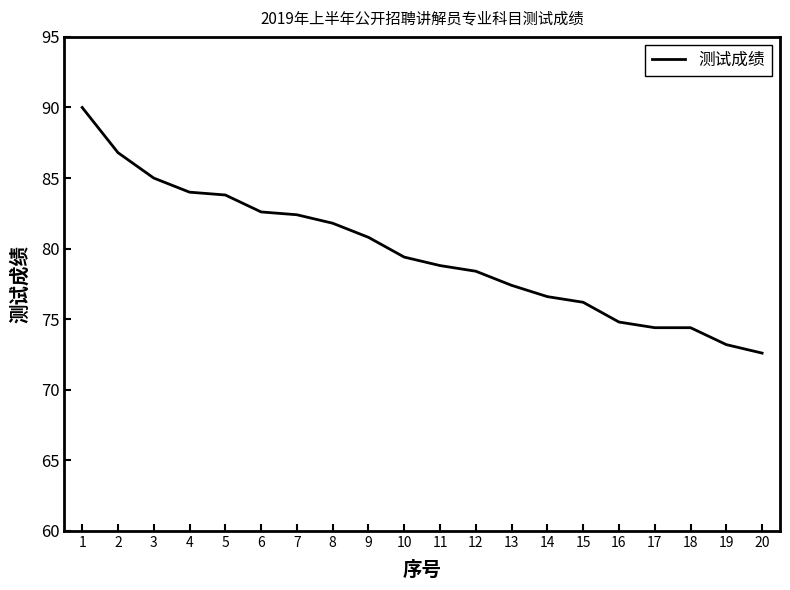

At which category does the chart reach its minimum across all series?

20